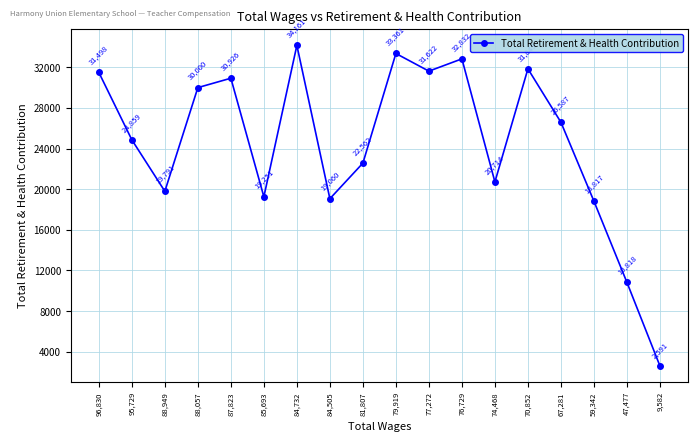

Does the chart have visible grid lines?

Yes